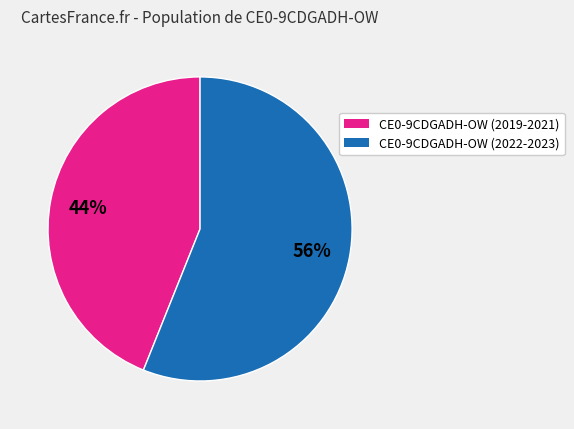

Is there a majority slice in this chart?

Yes